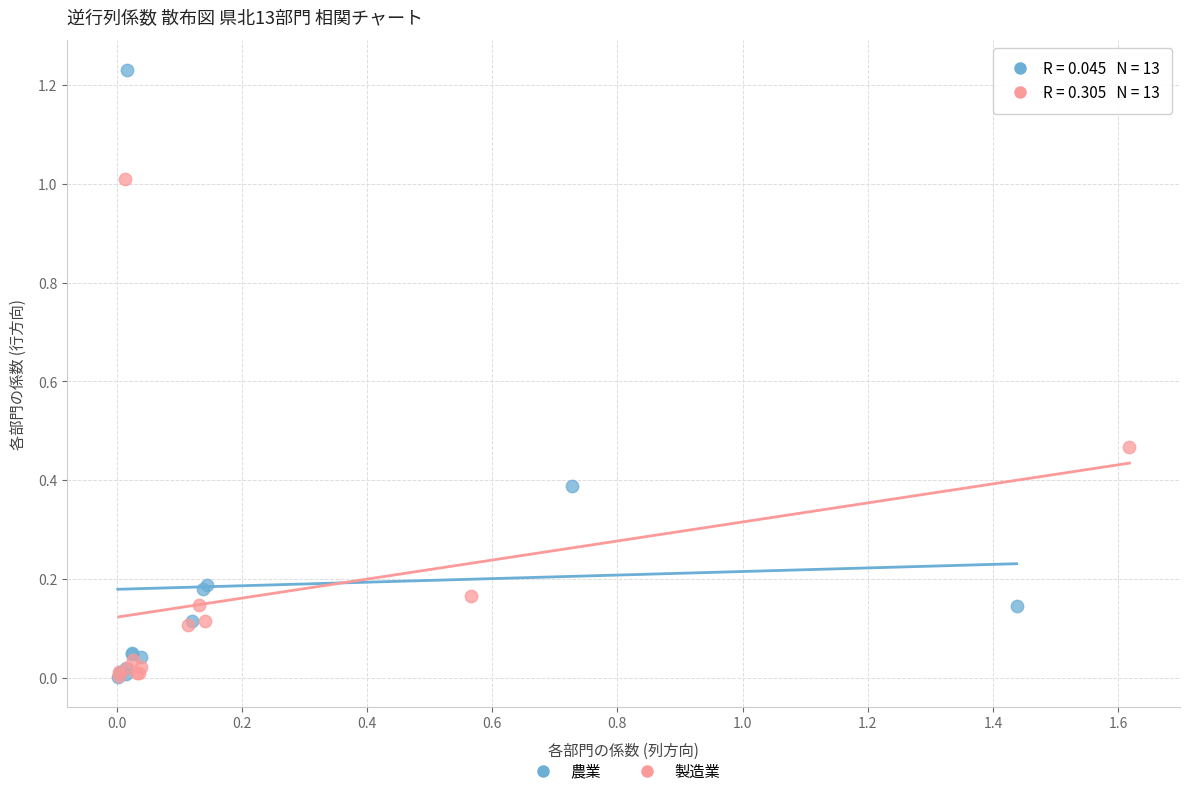

Which series contains the highest Y value?

農業